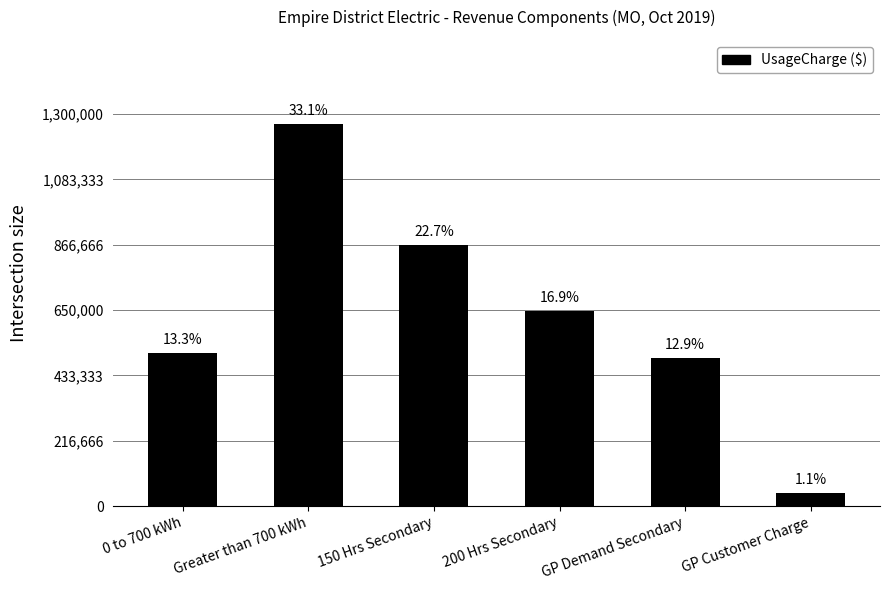

Does the chart contain any negative values?

No